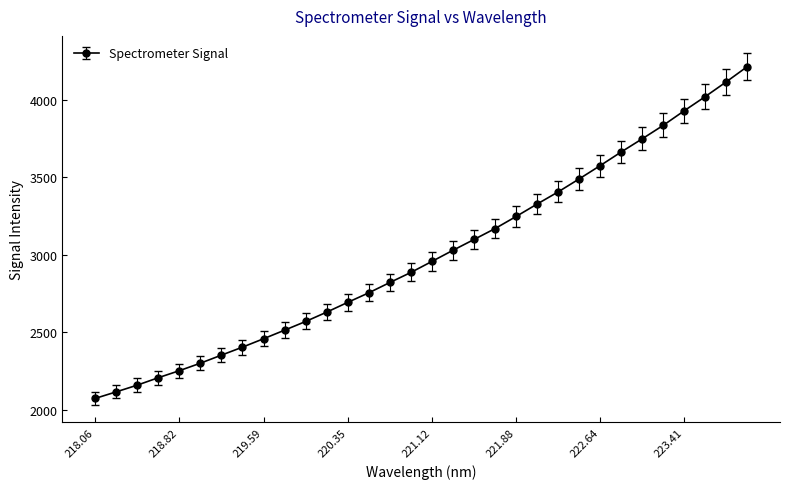

What is the value of the 28th point from the left?

3836.0